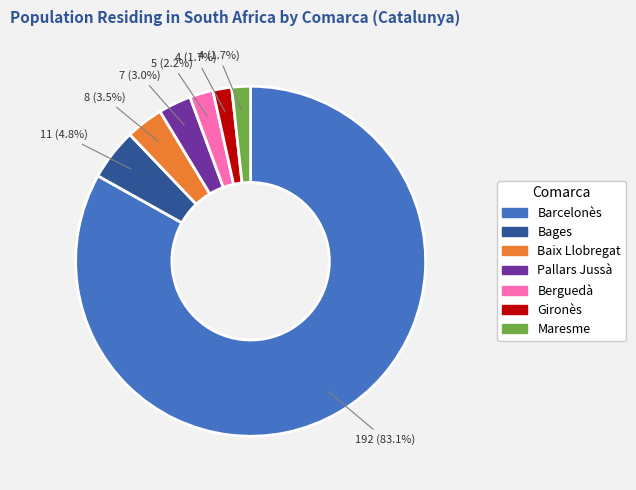

How many segments does this pie chart have?

7